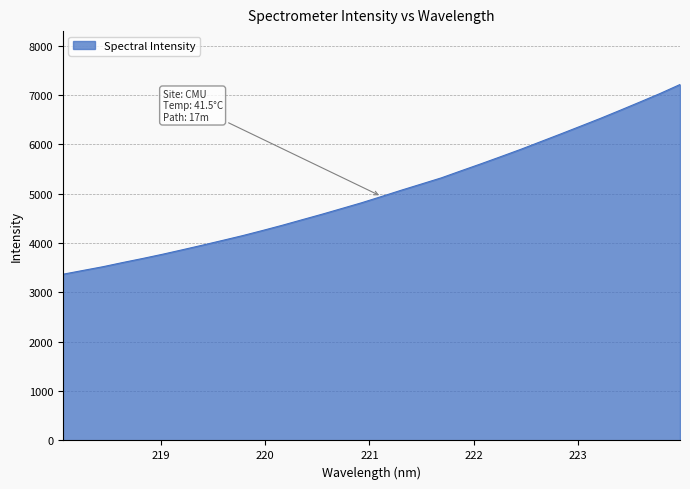

Reading left to right, what are all the values shown in this chart?

3369.1	3445.4	3521.0	3606.5	3688.5	3774.2	3865.5	3958.1	4053.6	4149.9	4253.6	4360.5	4473.1	4584.9	4701.6	4818.6	4945.3	5073.9	5197.9	5322.7	5466.8	5608.6	5754.4	5902.2	6057.4	6212.4	6370.2	6528.9	6694.3	6862.5	7032.9	7214.7